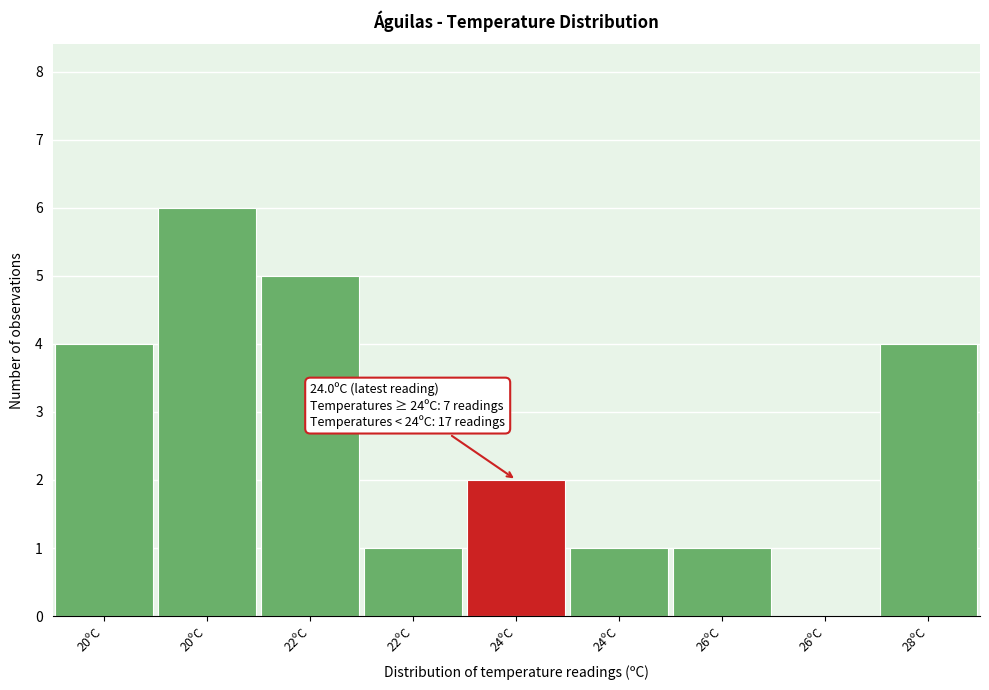

How many categories are shown in the chart?

9